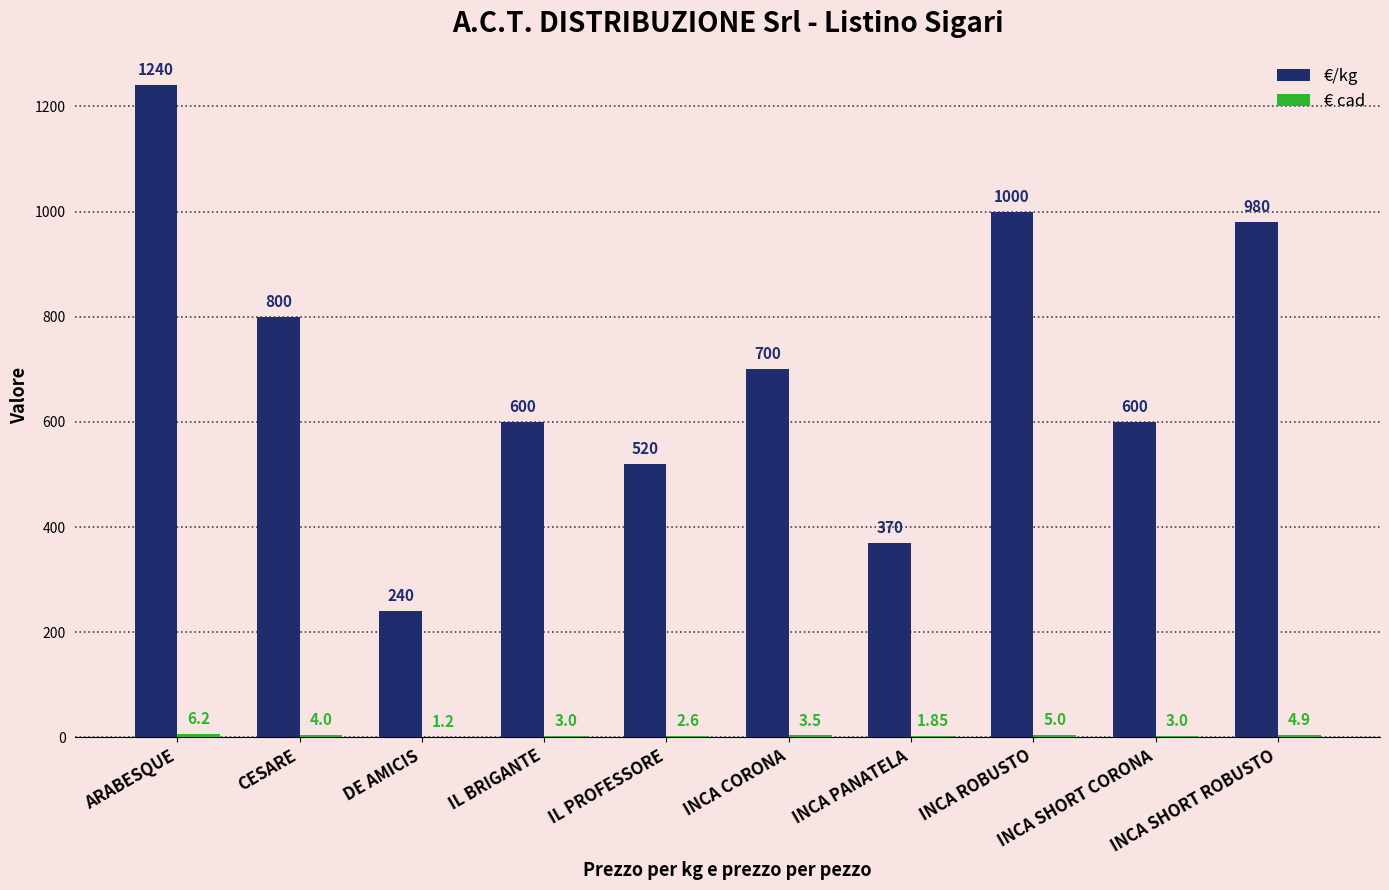

At which label does €/kg reach its peak?

ARABESQUE